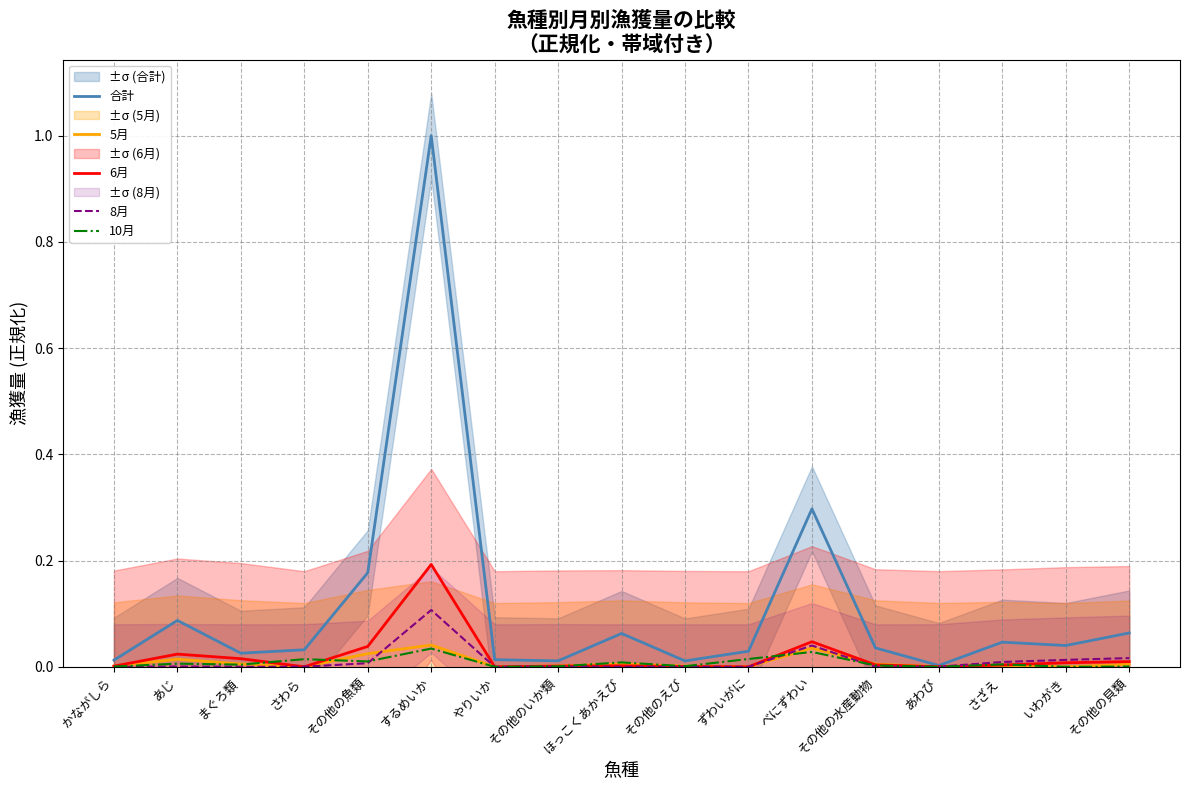

What is the highest value of the 6月 series?

0.2